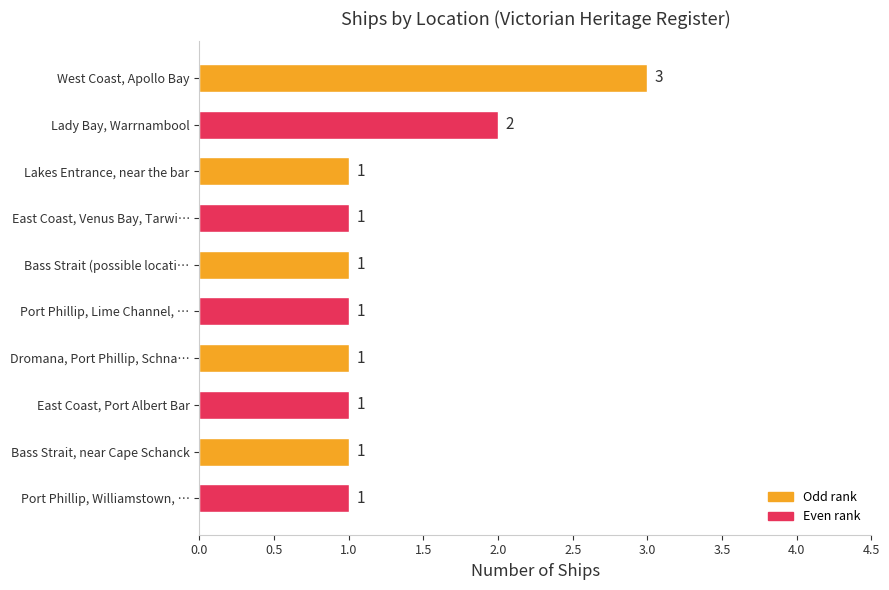

Is it true that the value at West Coast, Apollo Bay is 3?

True